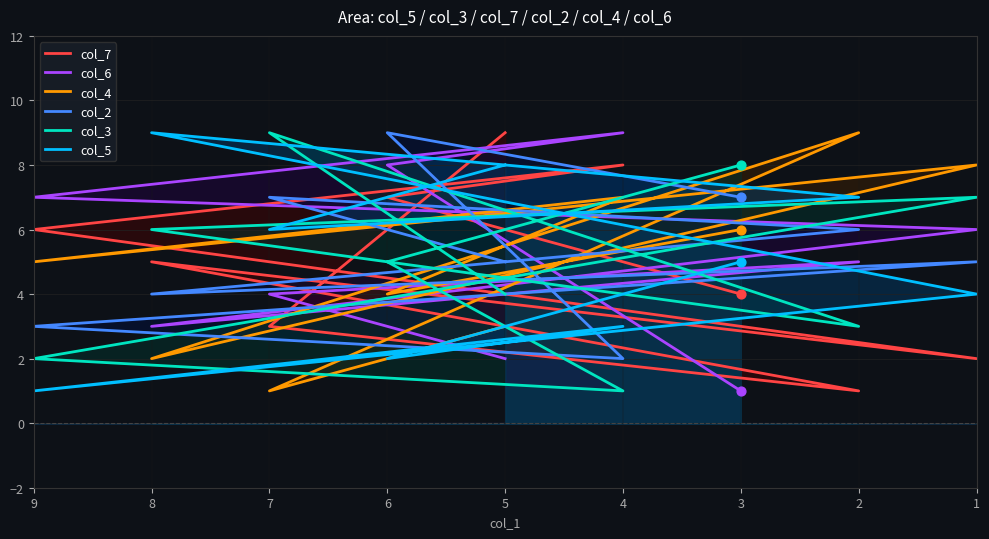

Which series has the largest total across all categories?

col_2